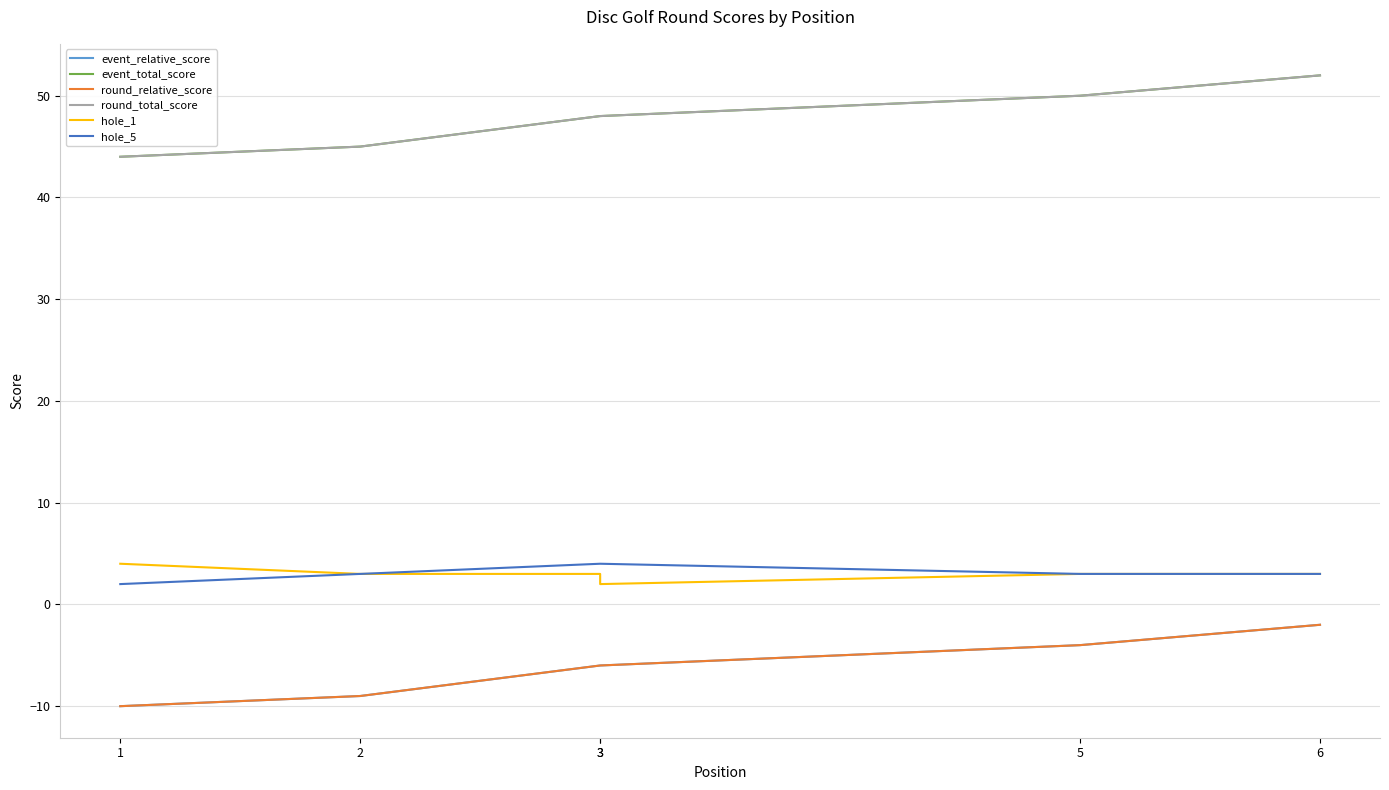

Count the number of data series in this chart.

6